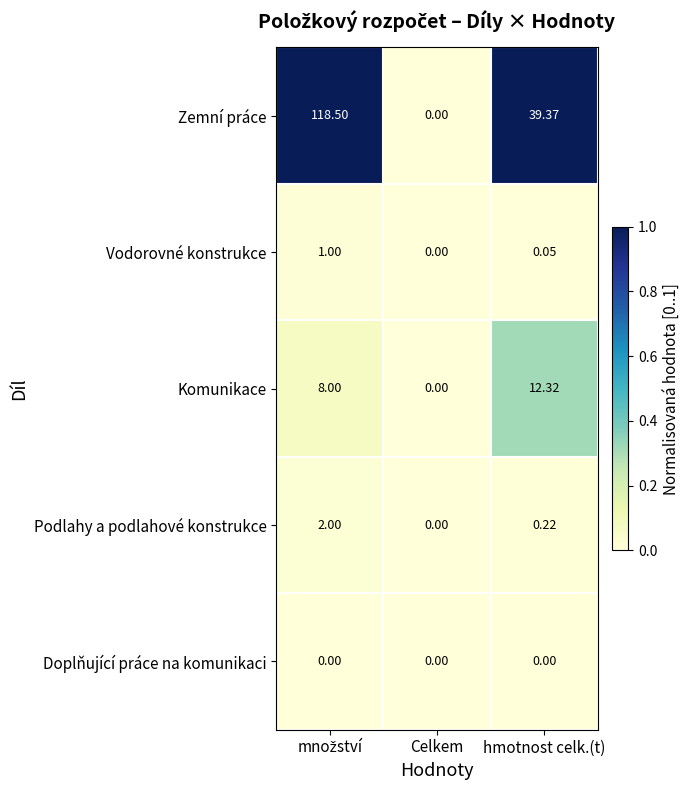

Which series has the largest total across all categories?

Zemní práce